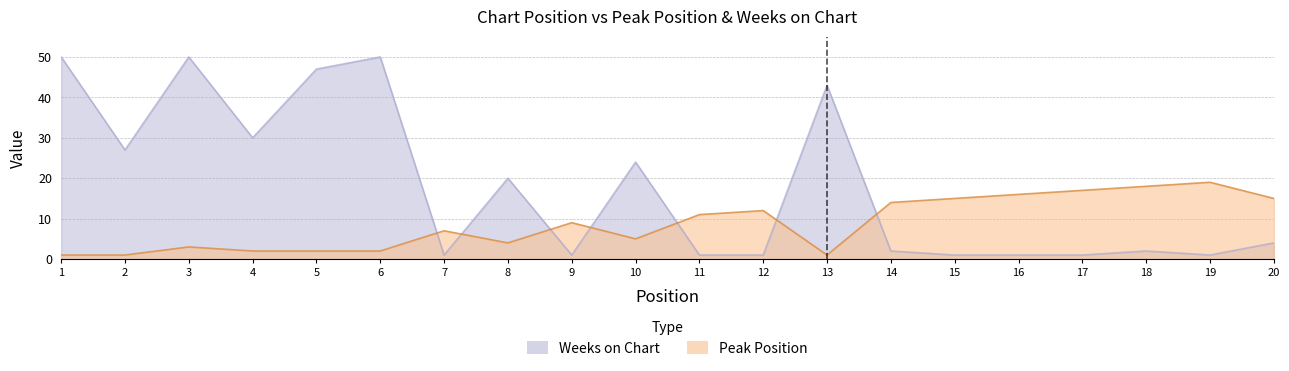

What is the value of the Weeks on Chart point at the 3rd from the left?

50